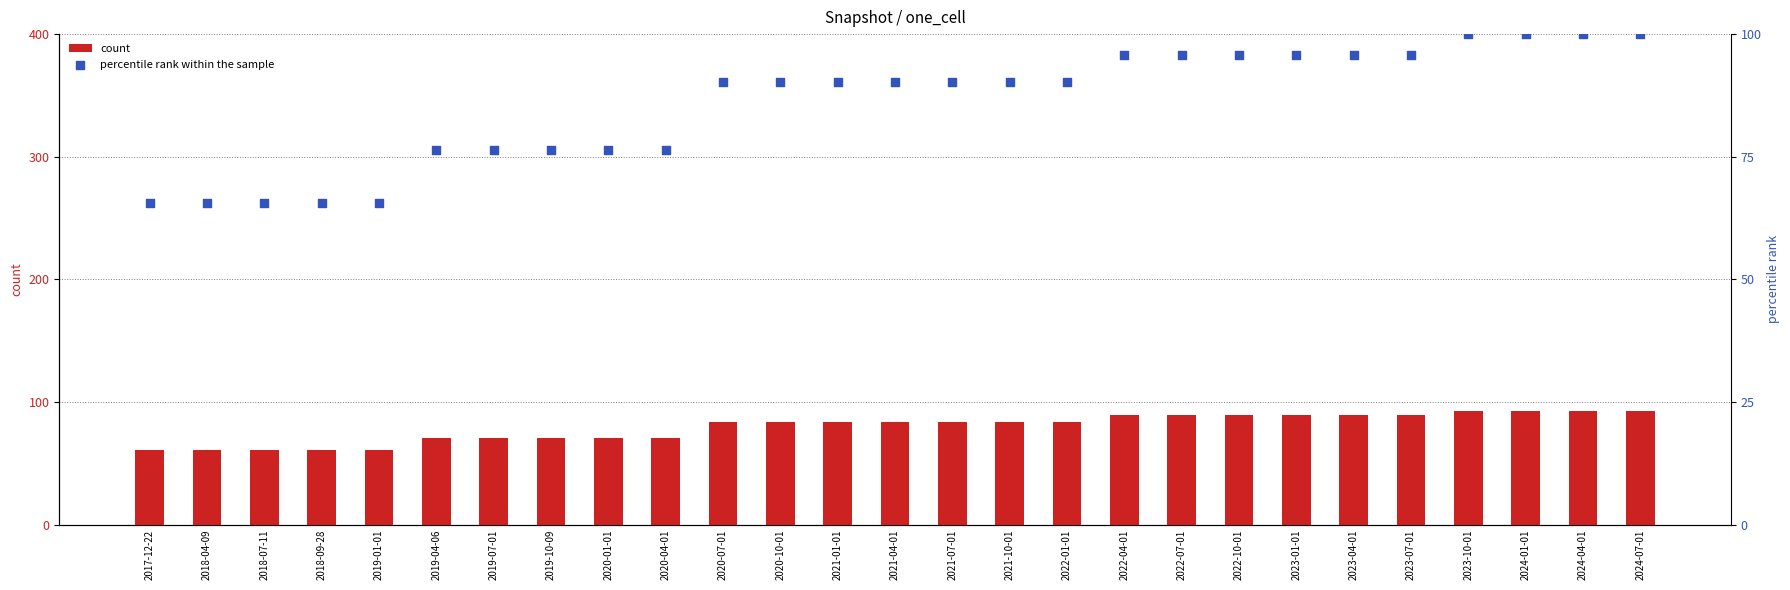

At which category is the sum across all series the highest?

2023-10-01